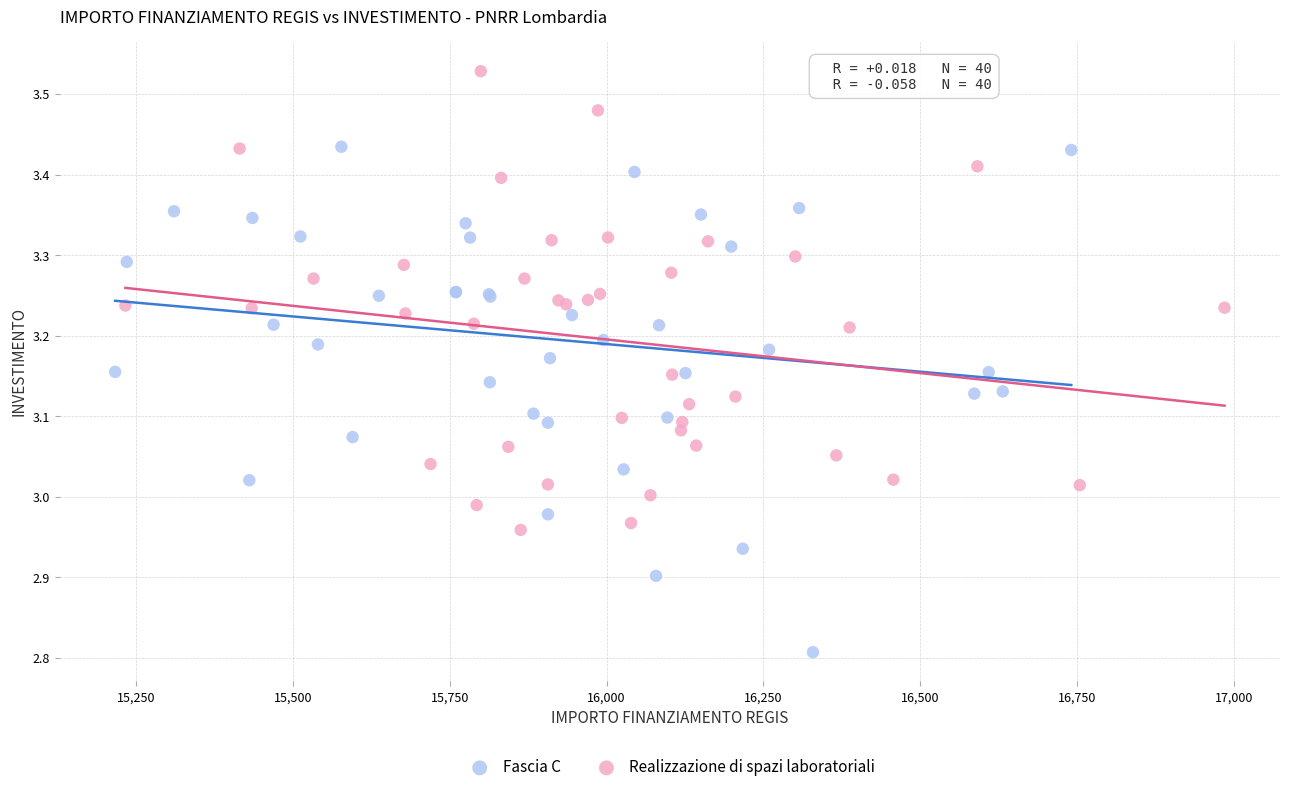

Which series has the widest spread of Y values?

Fascia C